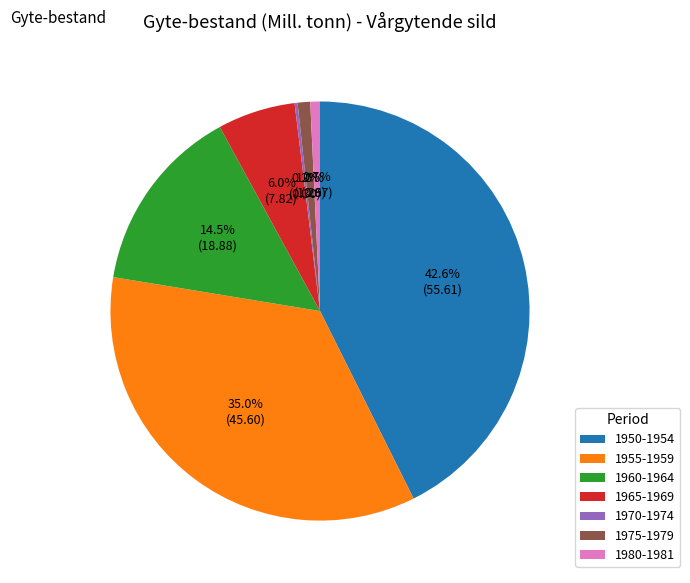

Is there any slice that represents more than half of the pie?

No